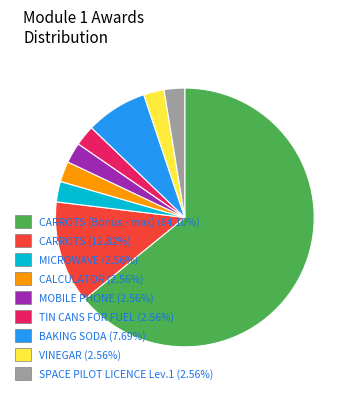

Does CARROTS (Bonus - max) (64.10%) represent more than half of the total?

Yes